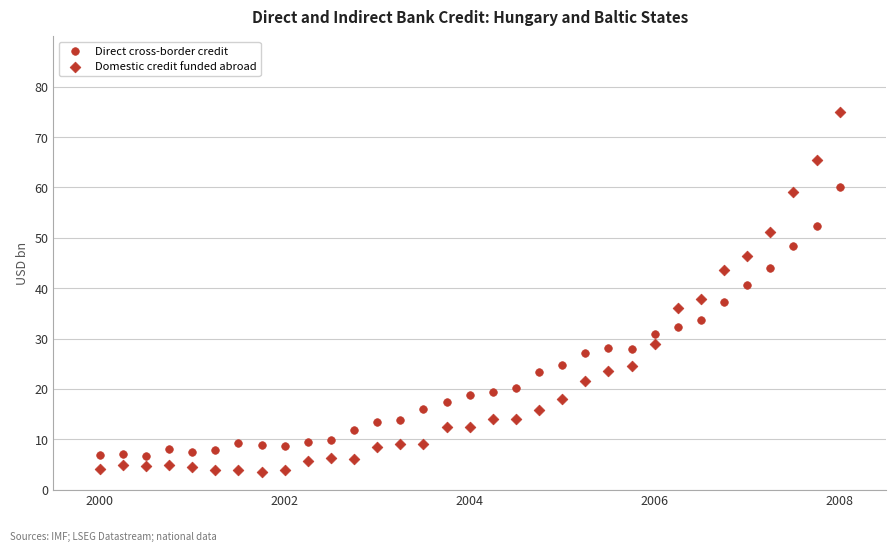

How many points are shown in the scatter plot?

66